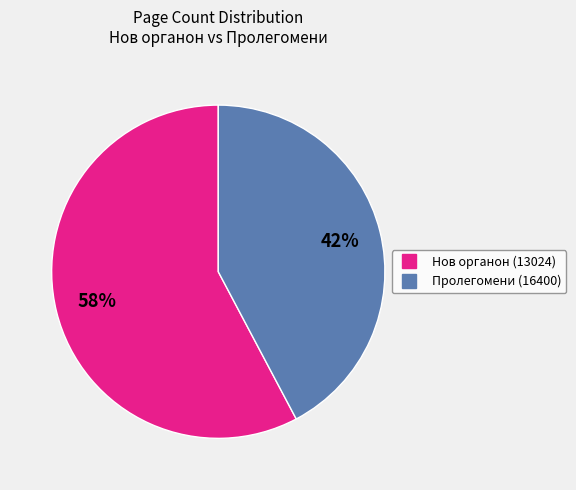

Between Пролегомени (16400) and Нов органон (13024), which is larger?

Нов органон (13024)